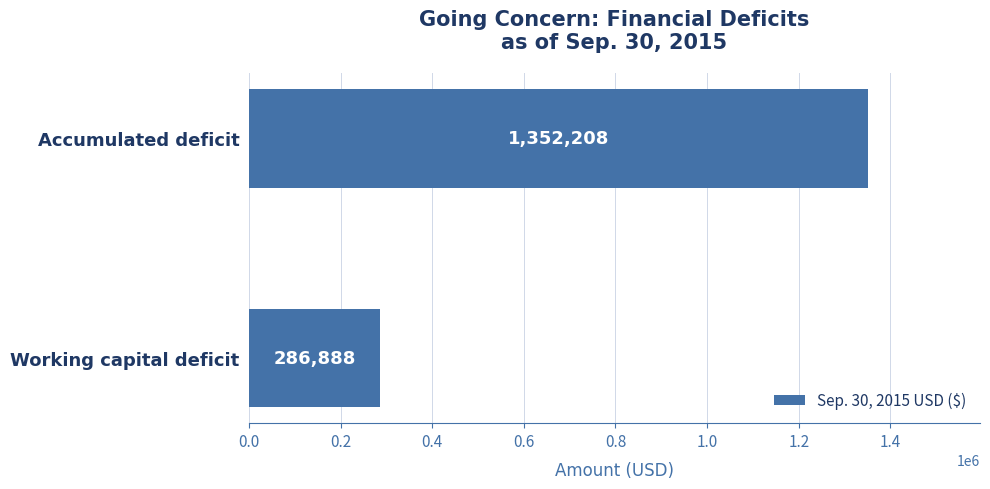

The chart shows a value of 2294990 at Accumulated deficit. True or false?

False